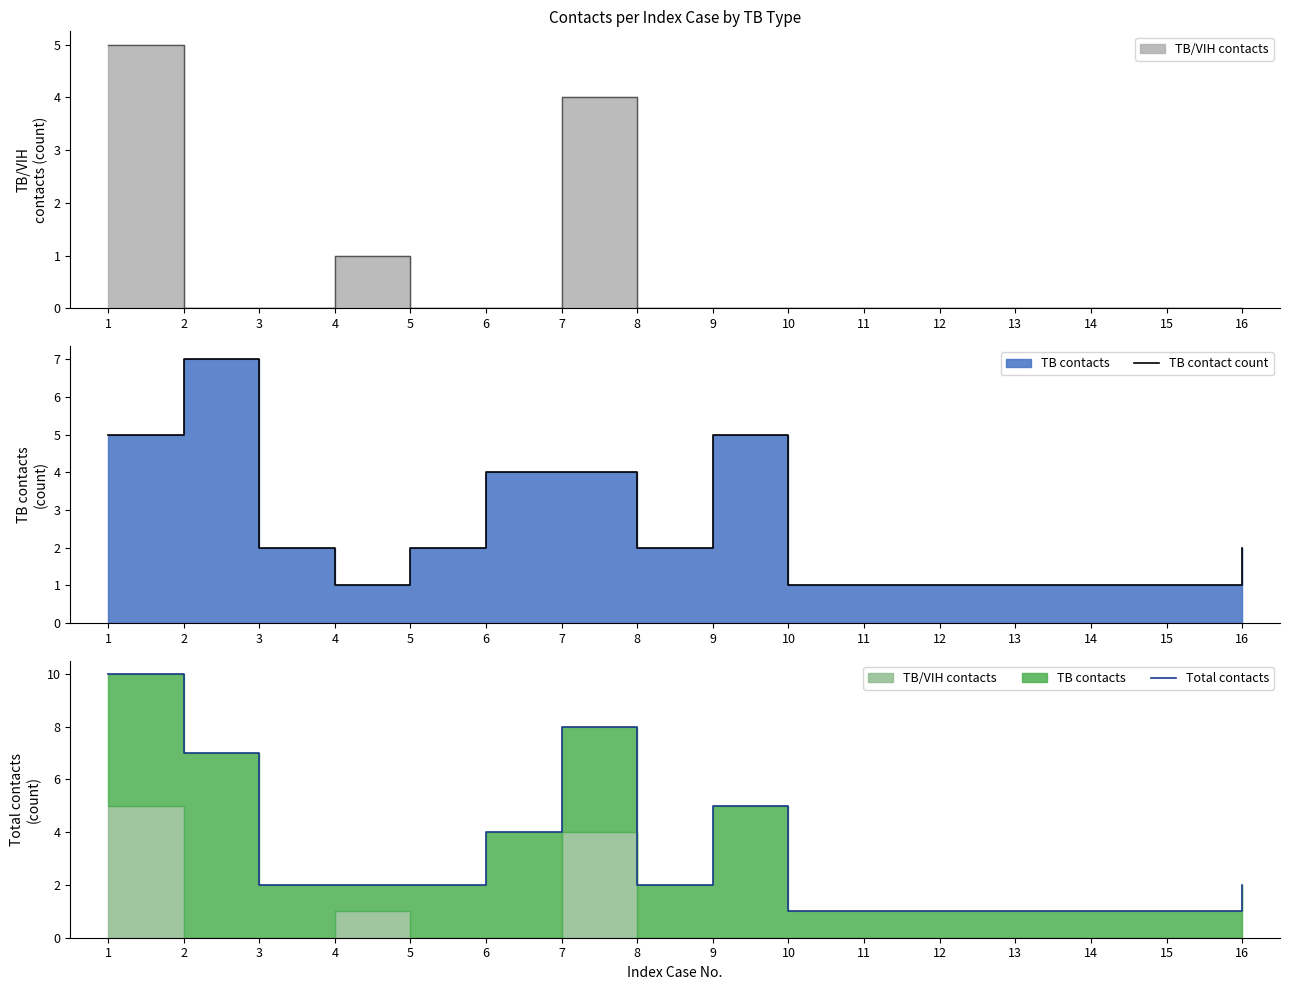

In Total contacts, how many points are higher than both neighbors (excluding endpoints)?

2